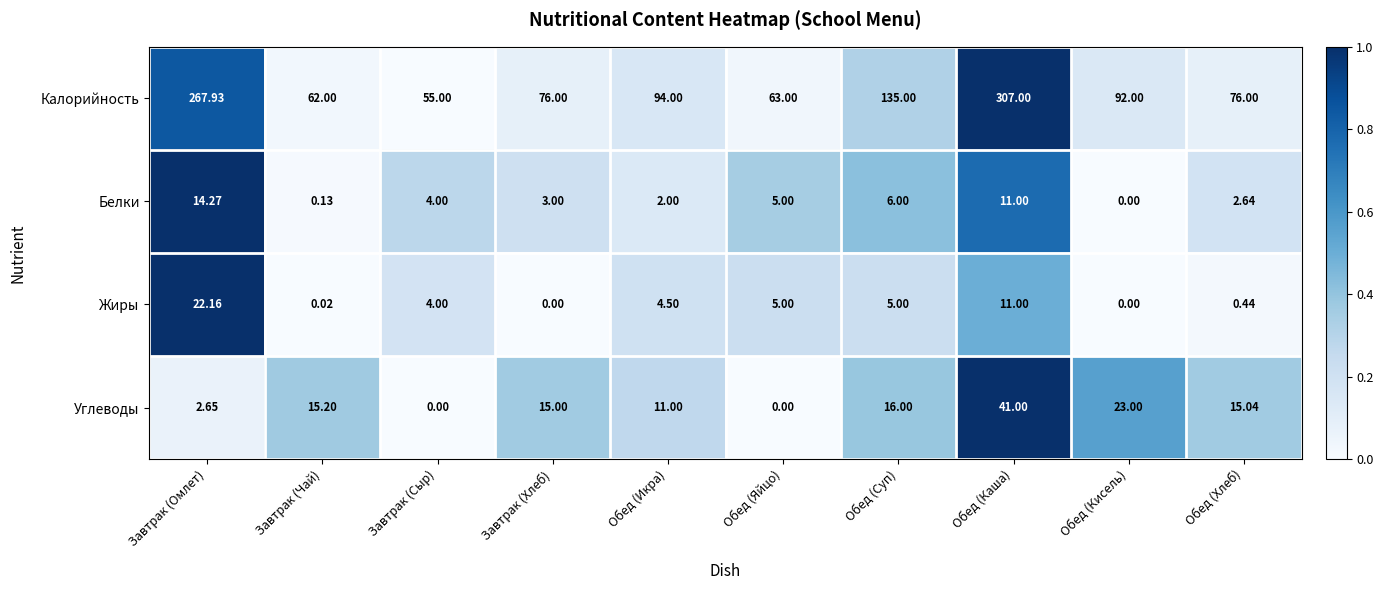

Which label corresponds to the largest value in the chart?

Обед (Каша)